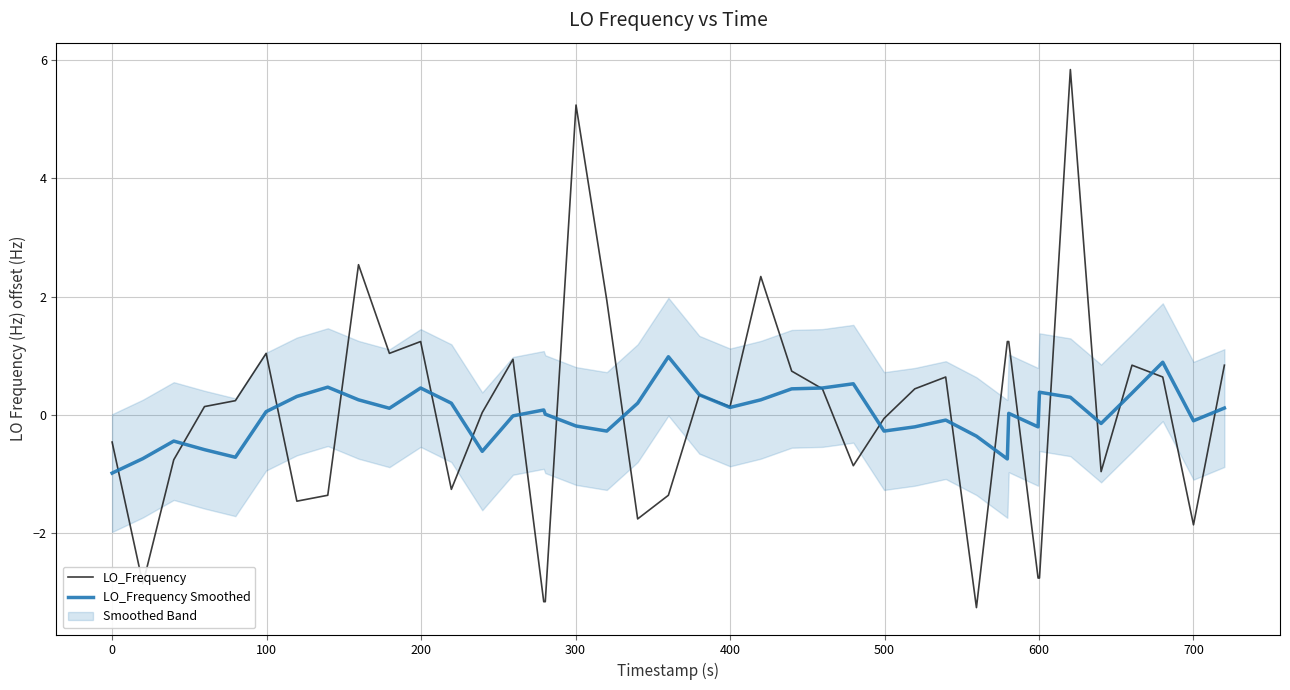

Is this an area chart (filled region under the line)?

No